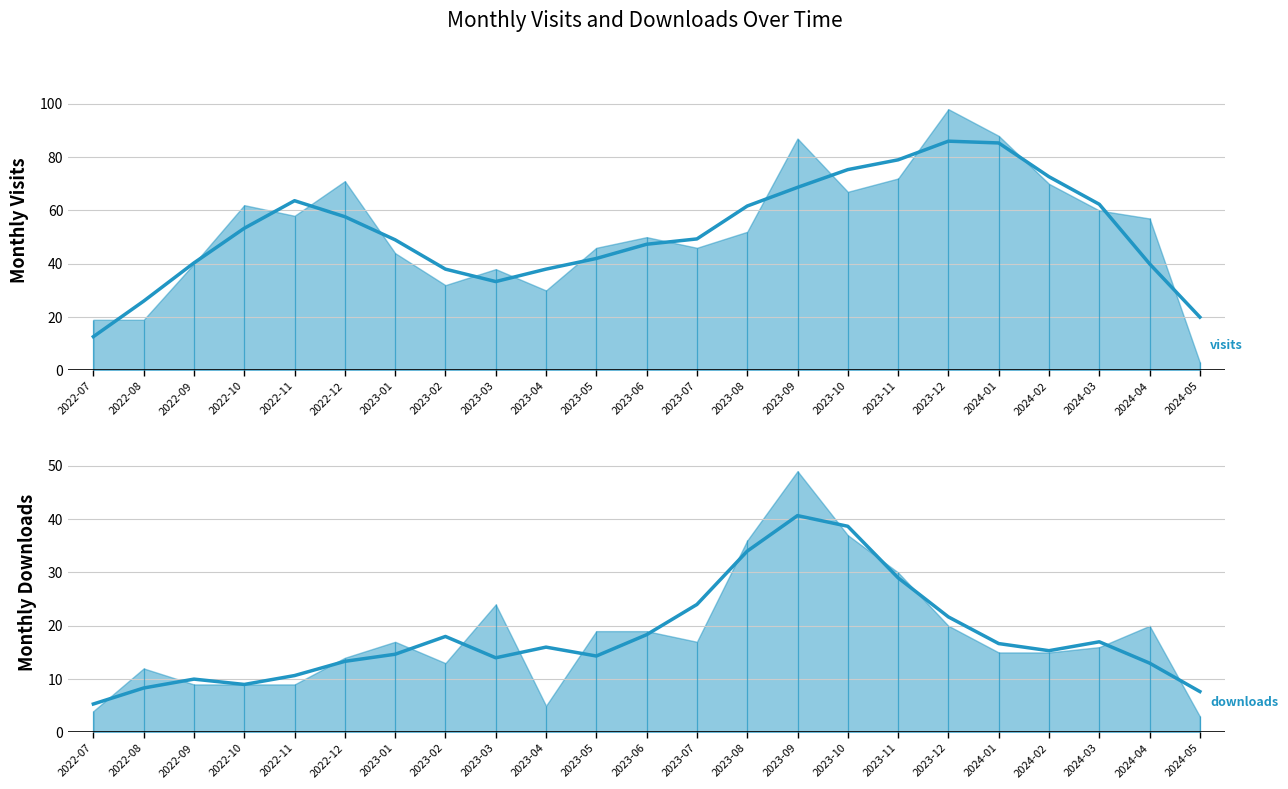

What value does the monthly_visit series have at 2024-02?

70